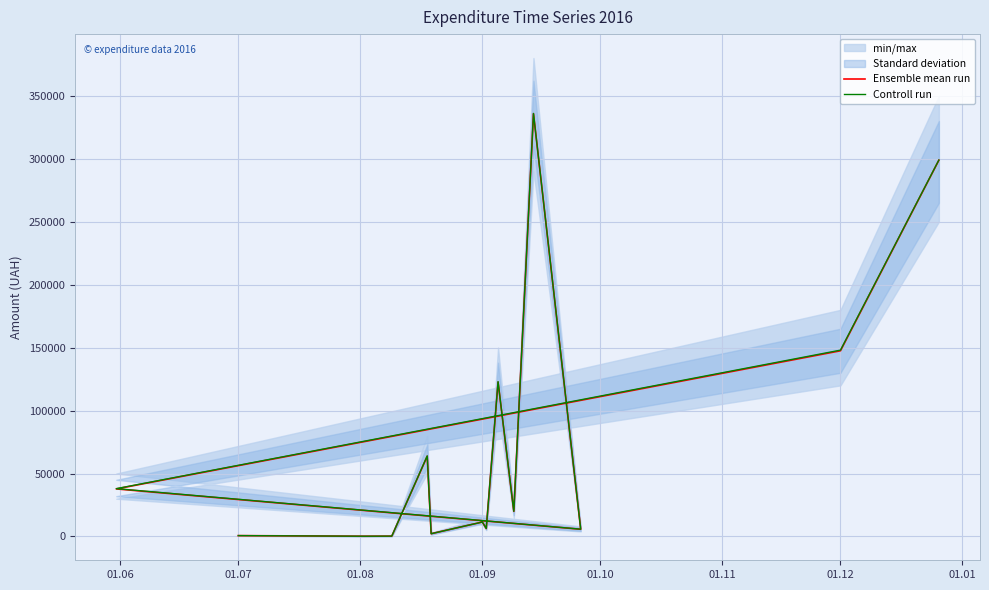

What is the average value of the Controll run series?

75365.7